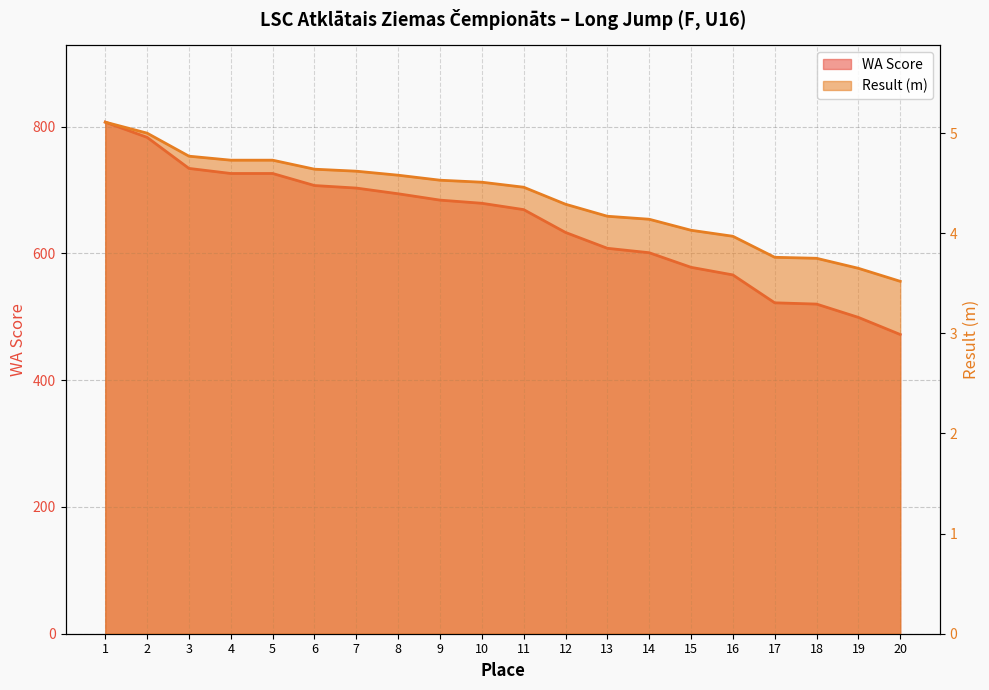

What is the sum of all WA Score values?

12911.0